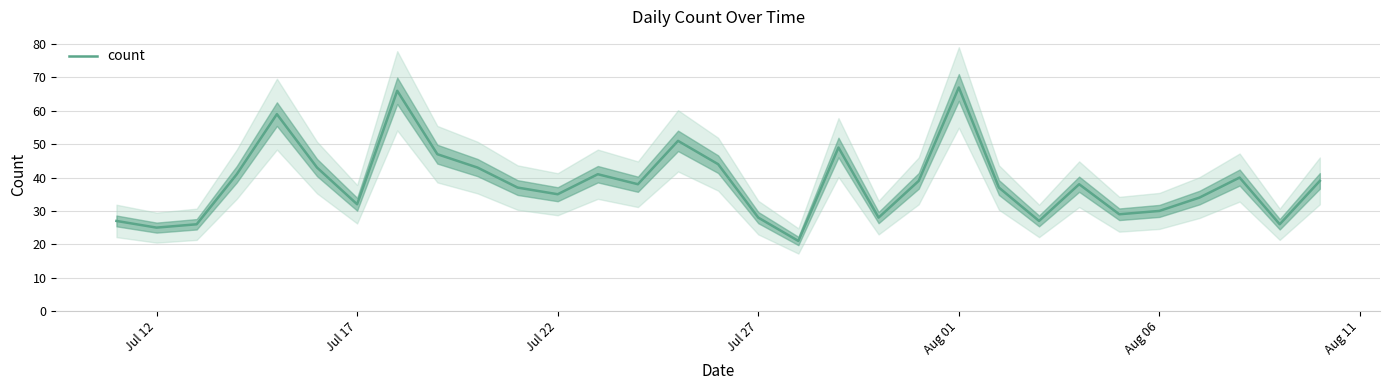

Is it true that count equals 35 at Jul 22?

True